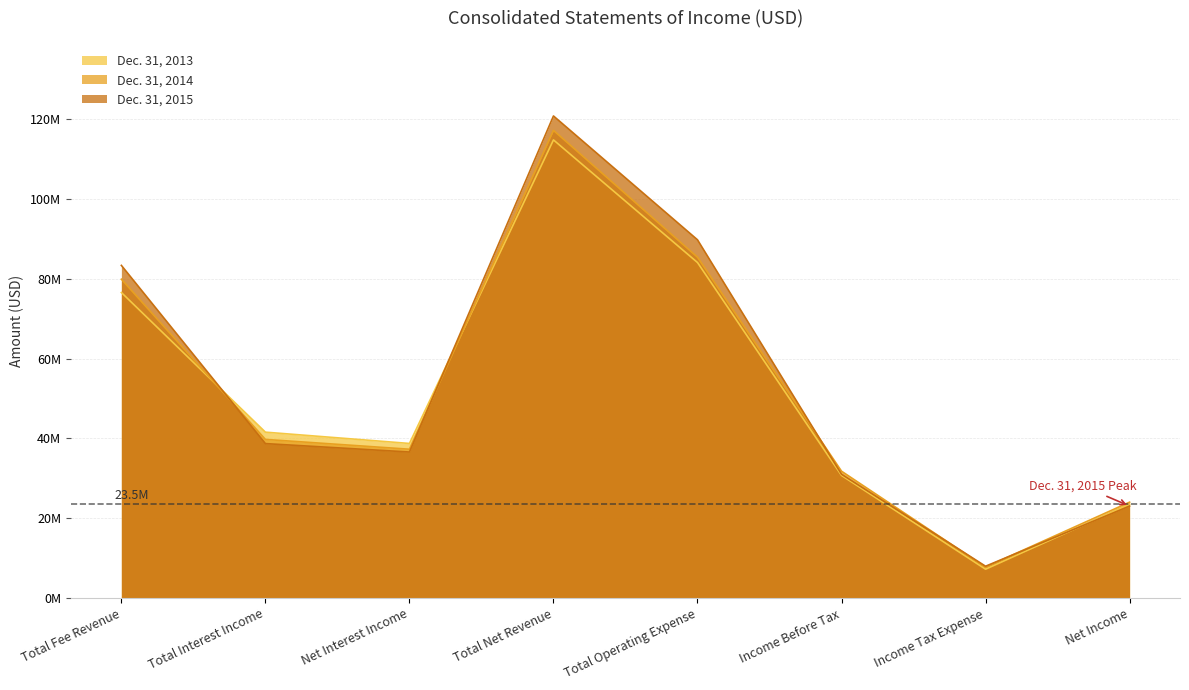

Which has a higher value, Income Tax Expense or Income Before Tax?

Income Before Tax